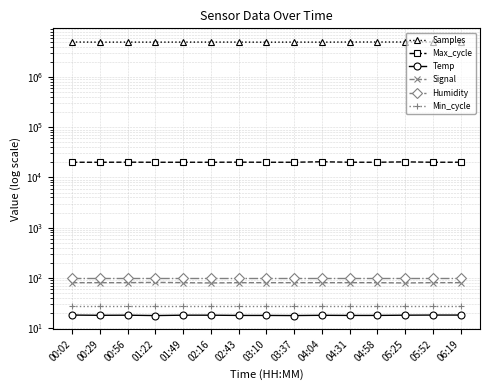

What is the difference between the highest and lowest values at 01:22?

4958714.3